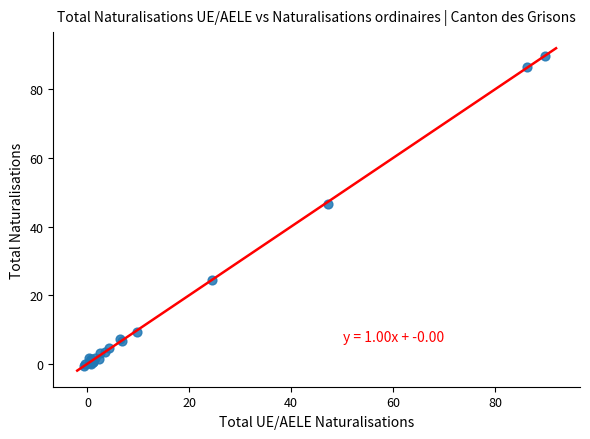

What Y value in the scatter plot is closest to 44?

46.5